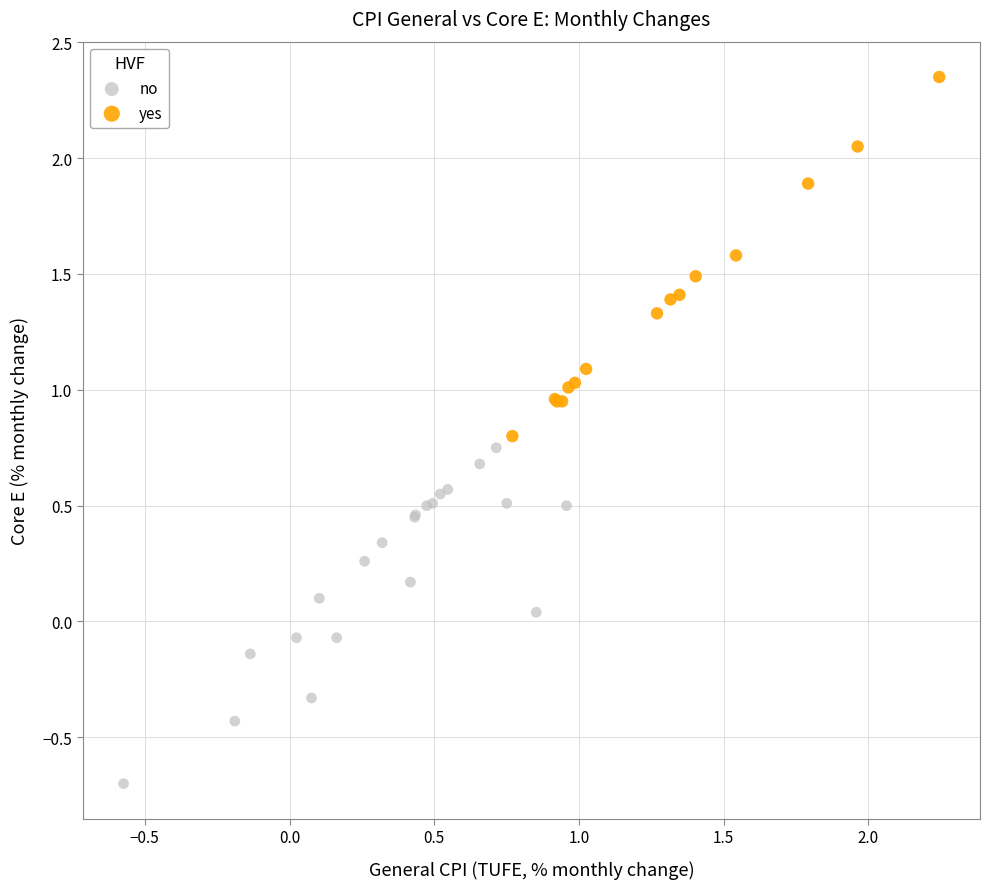

Which series reaches the minimum Y coordinate?

no